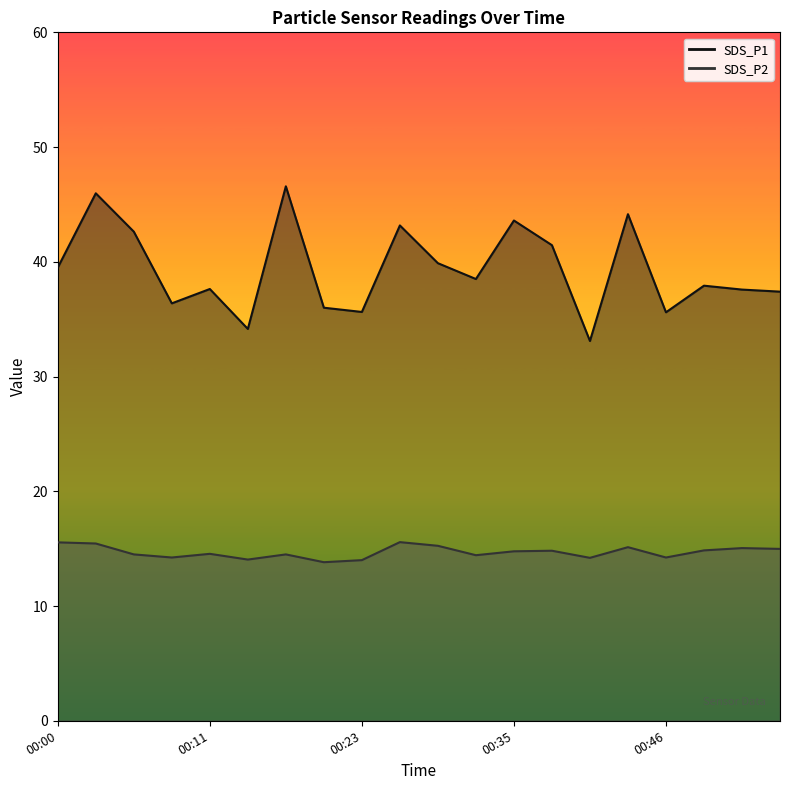

At how many categories does at least one series exceed 39?

9